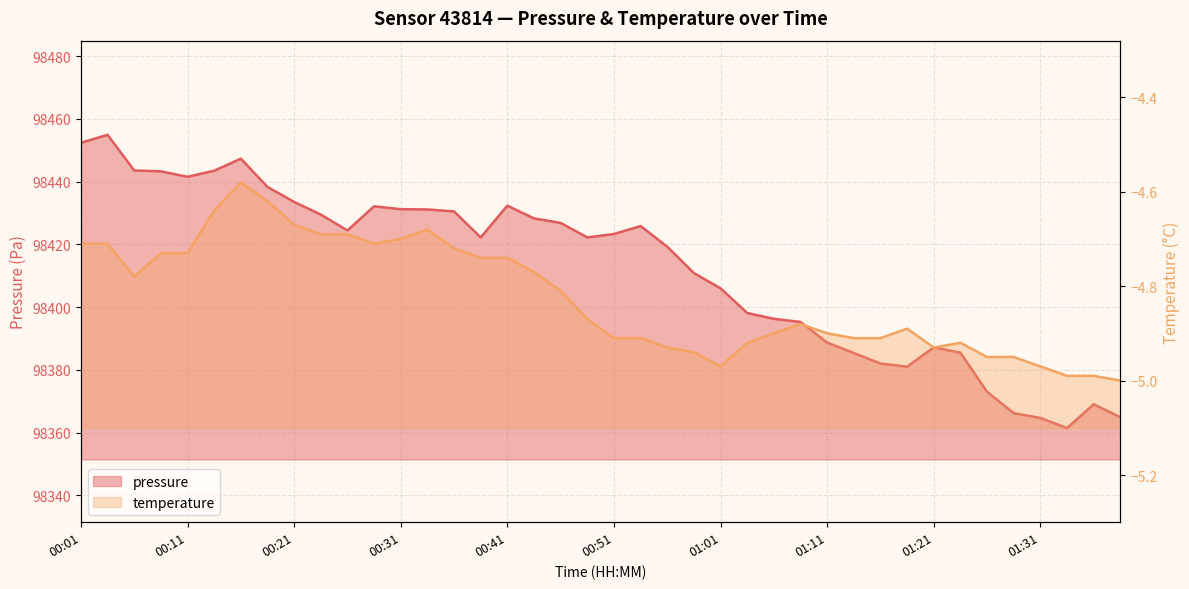

Which has a higher value, 01:04 or 00:56?

00:56